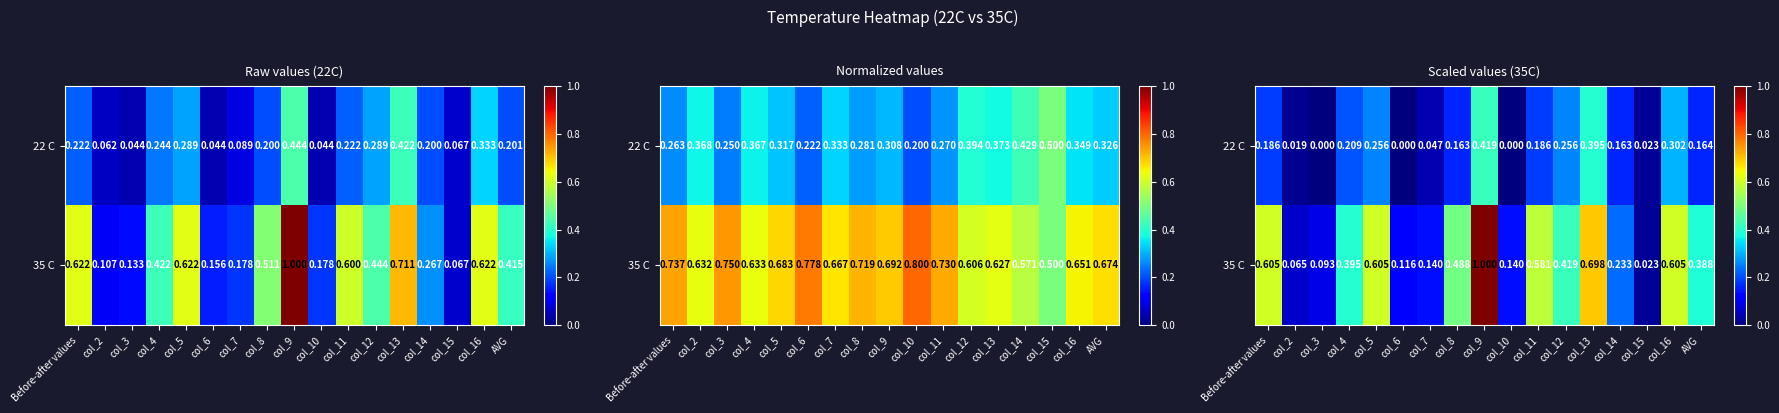

List the series in order of their overall mean, lowest first.

22 C, 35 C